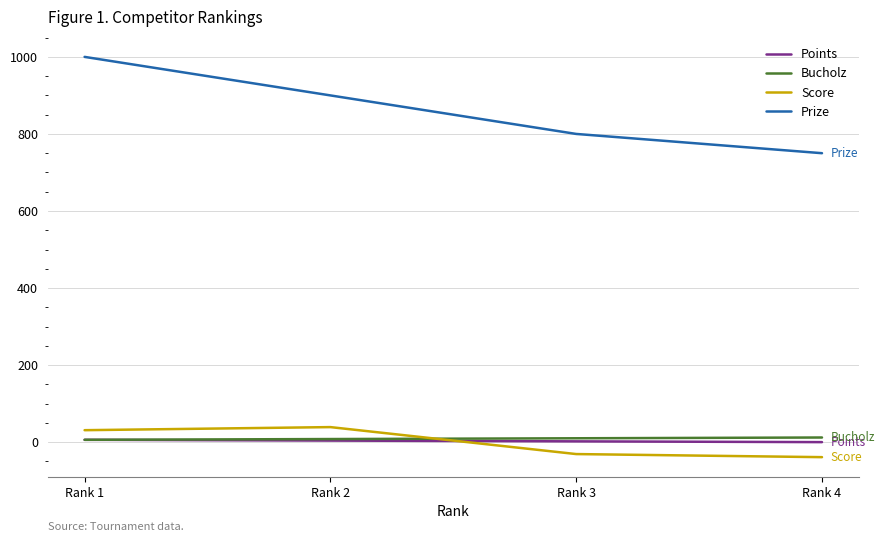

At which category does Score reach its first local peak?

Rank 2